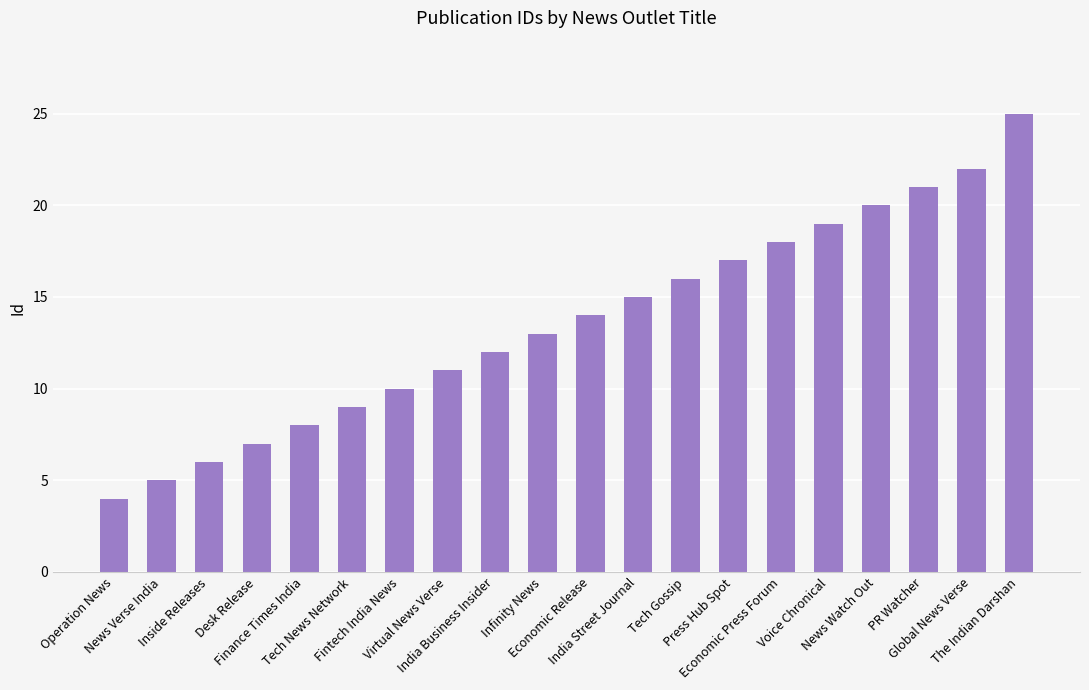

What is the value of the 18th bar from the left?

21